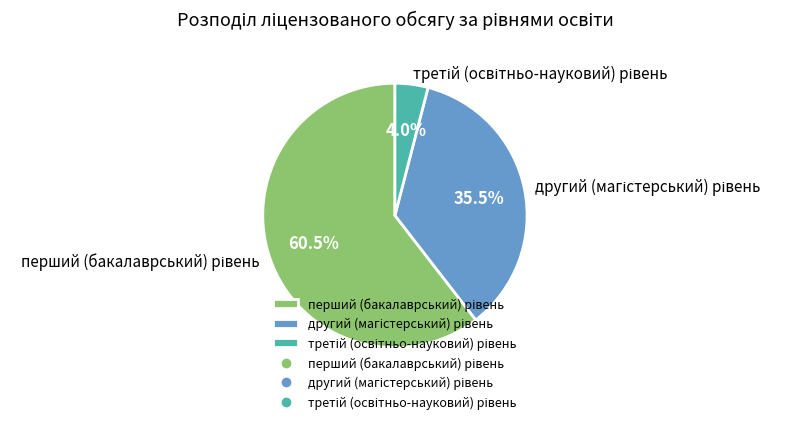

Does any single category account for the majority?

Yes